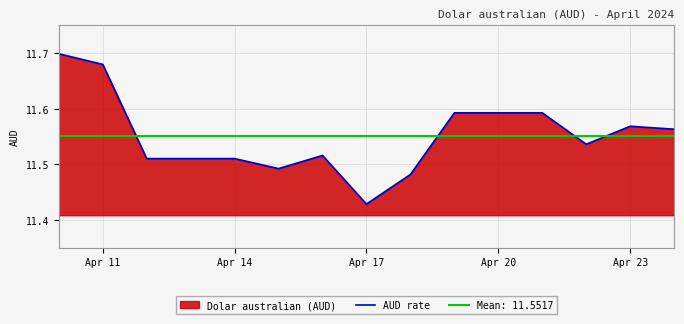

The AUD rate series shows 5.6 at Apr 11. True or false?

False